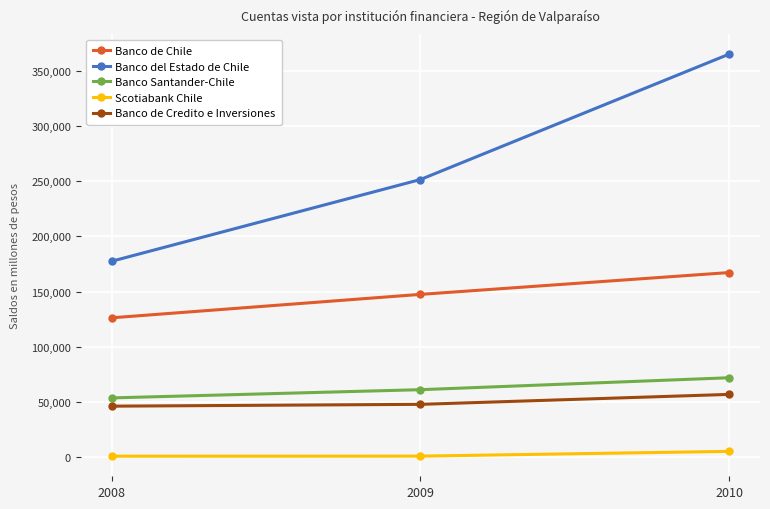

What is the value of the Banco de Chile point at the 1st from the left?

126136